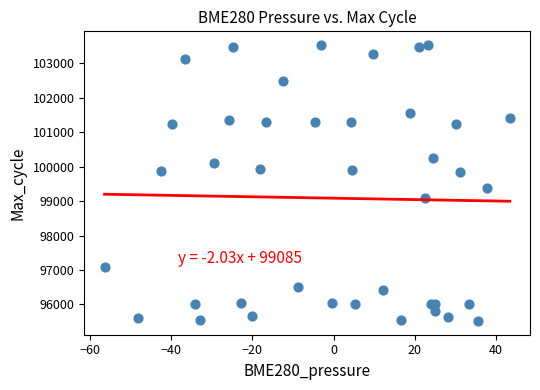

What Y value in the scatter plot is closest to 99525?

99370